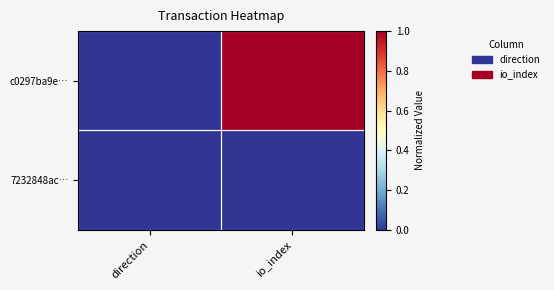

Reading left to right, transcribe all the data shown in this chart.

c0297ba9e…: direction=0.0	io_index=1.0
7232848ac…: direction=0.0	io_index=0.0